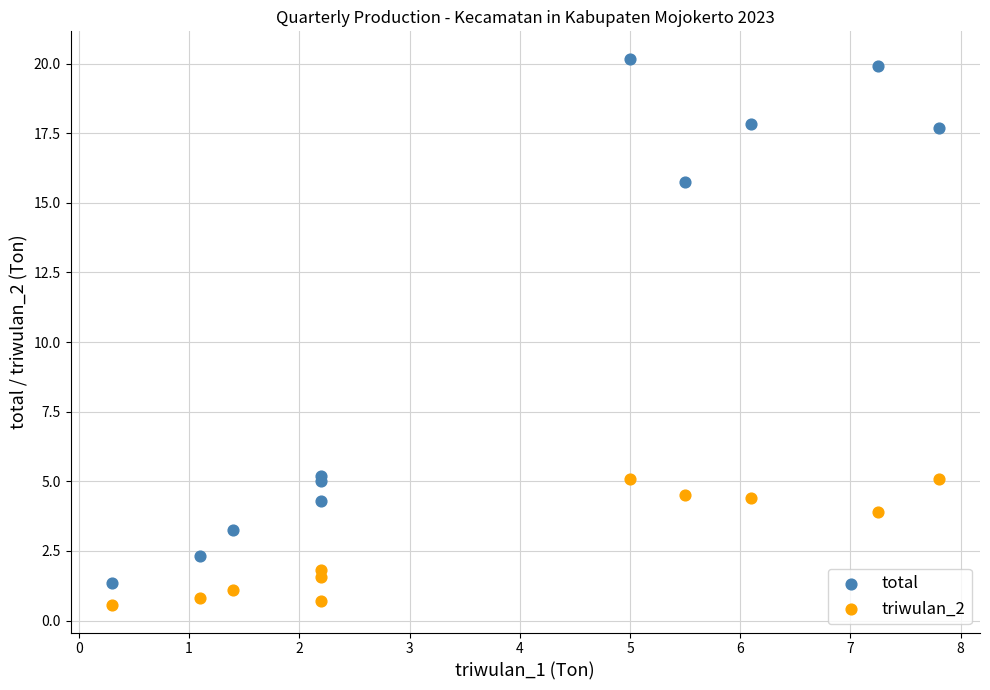

What is the X range (max minus min) for the scatter plot?

7.5